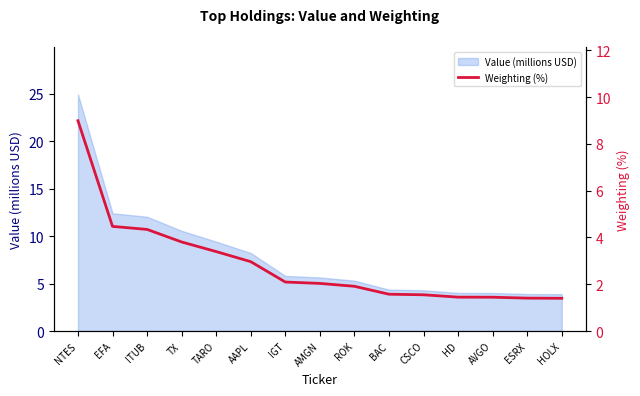

Count the number of categories in the chart.

15